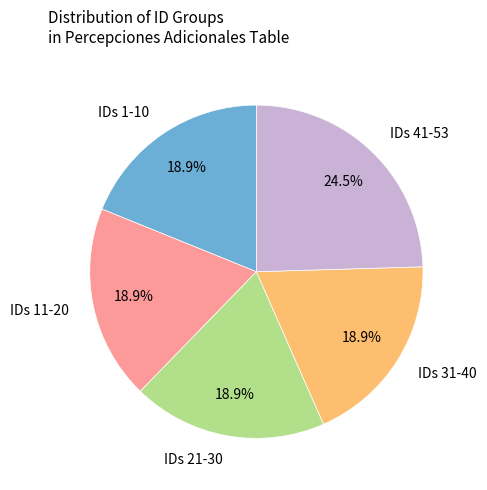

Is the sum of IDs 21-30 and IDs 11-20 greater than half?

No